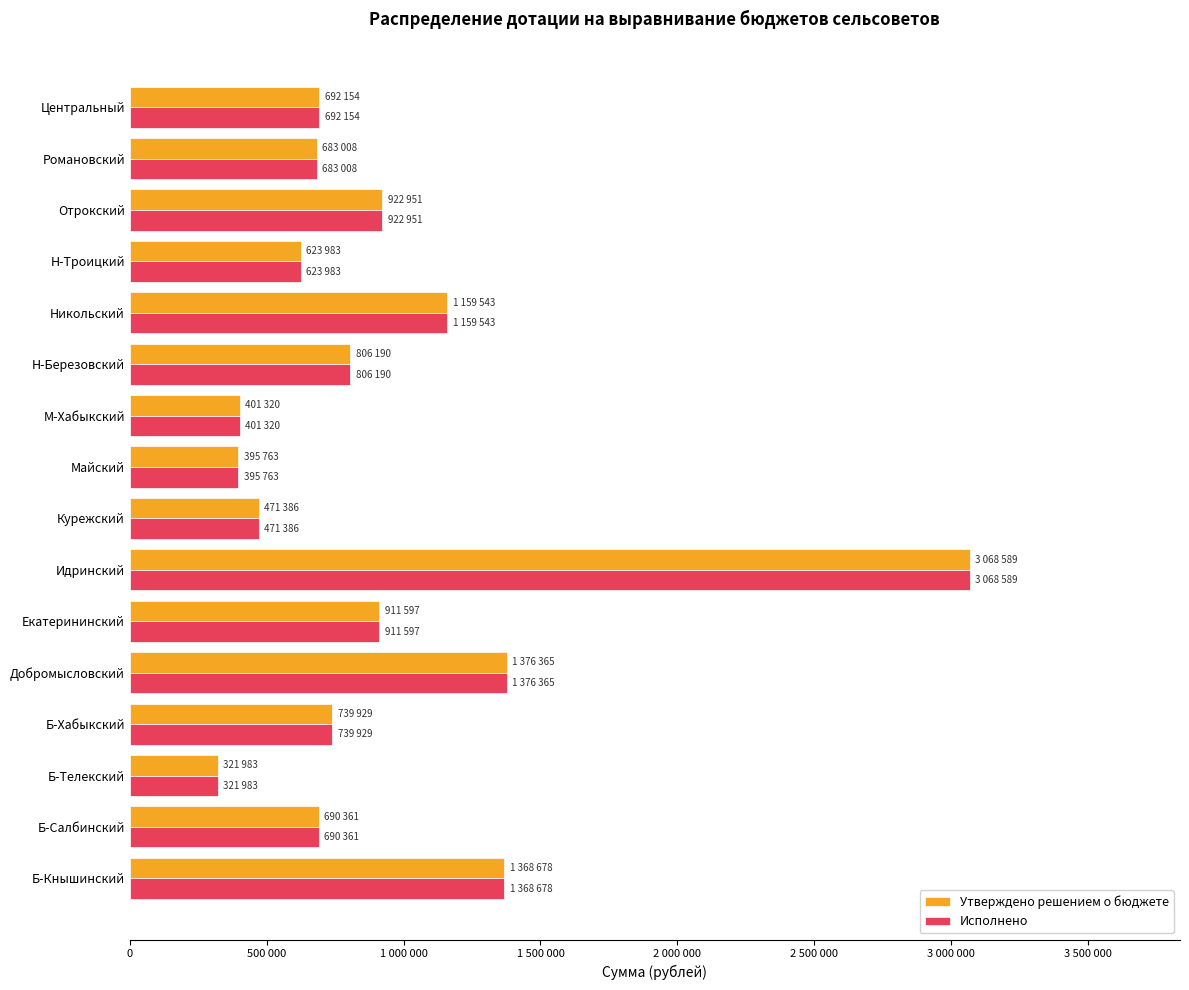

What are all the series names shown in the legend?

Утверждено решением о бюджете, Исполнено